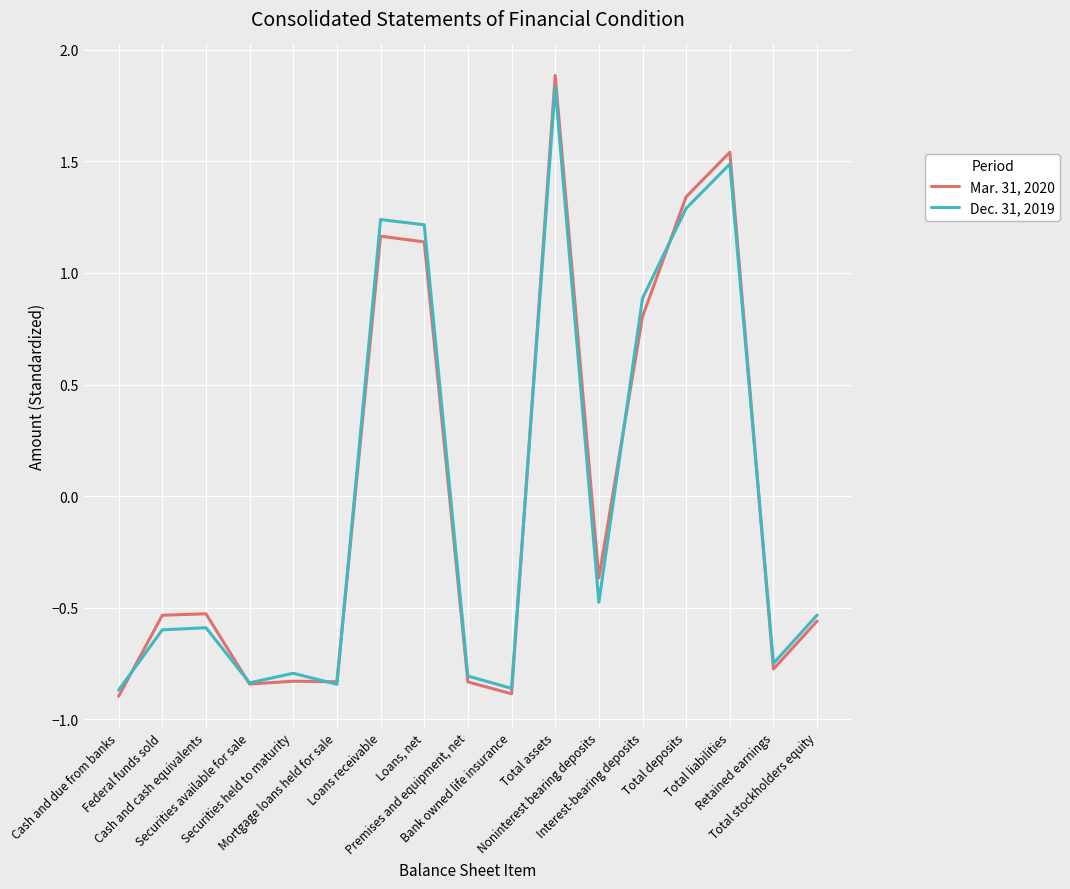

At which label does Mar. 31, 2020 first exceed 0?

Loans receivable